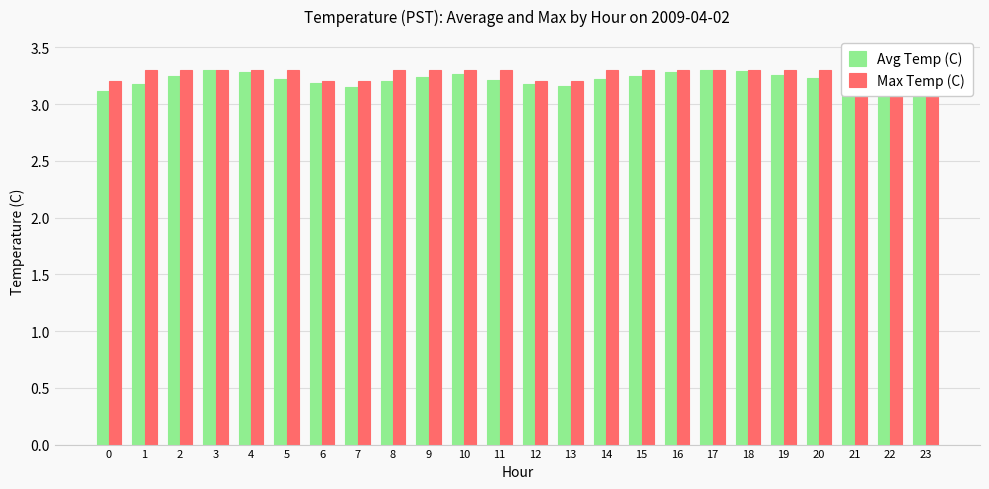

What is the value of the Max Temp (C) bar at the 2nd from the left?

3.3